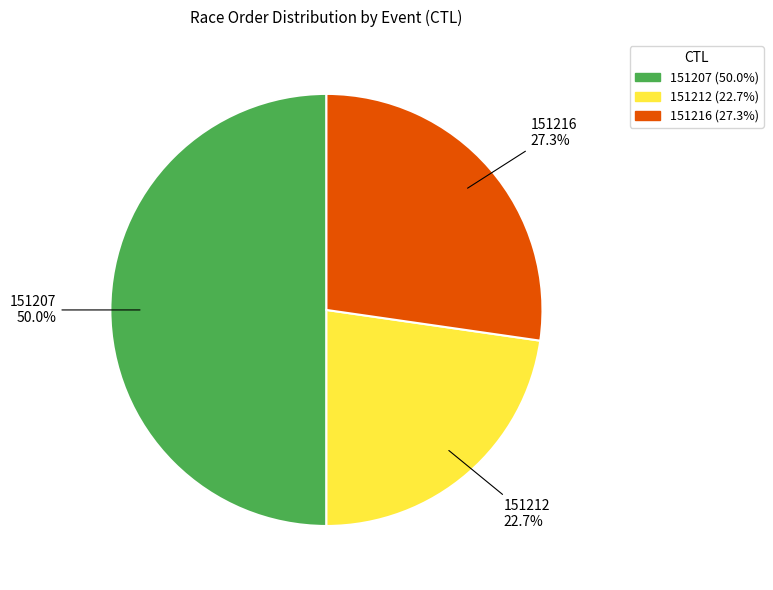

How many segments does this pie chart have?

3